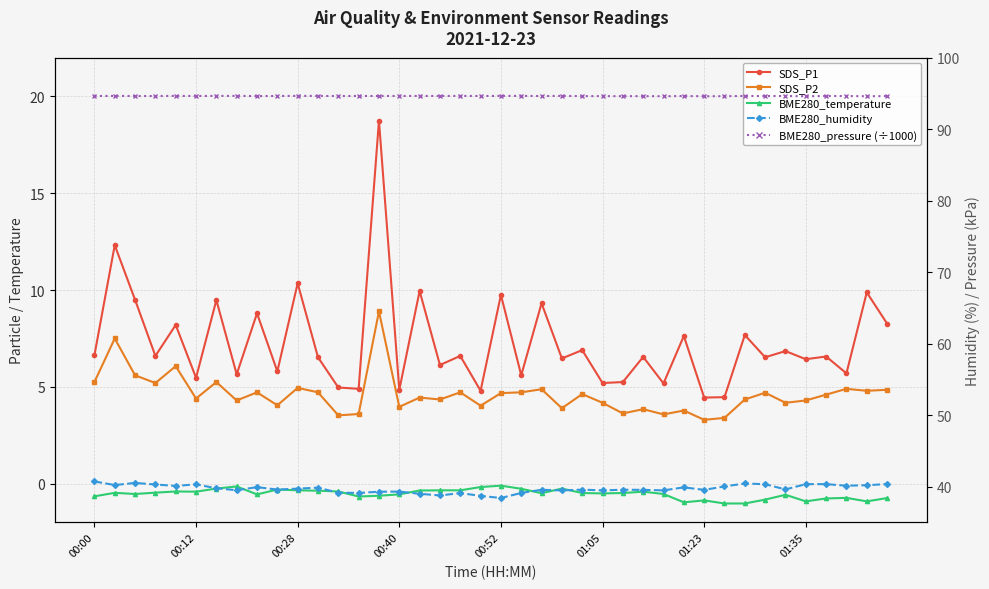

At which category is the sum across all series the highest?

14